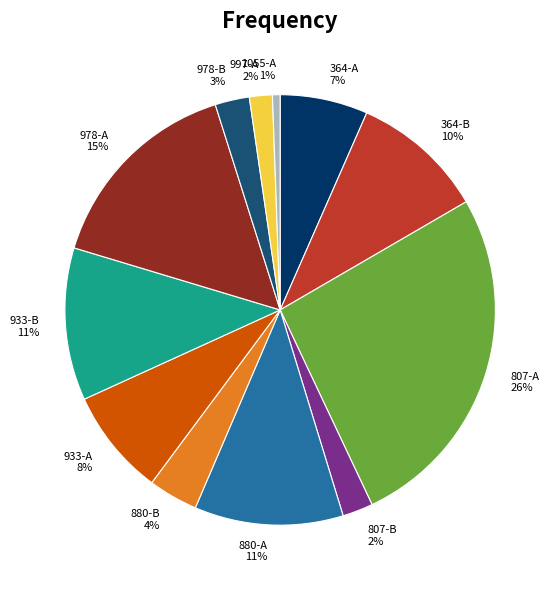

Is 880-A the majority of the pie?

No